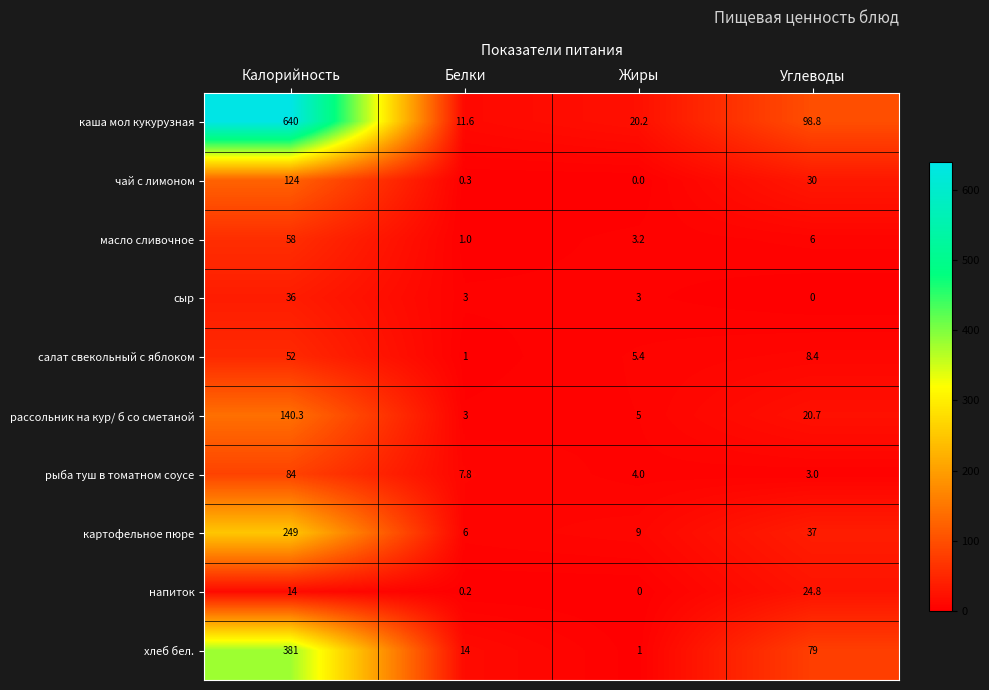

At which label does рассольник на кур/ б со сметаной reach its minimum?

Белки